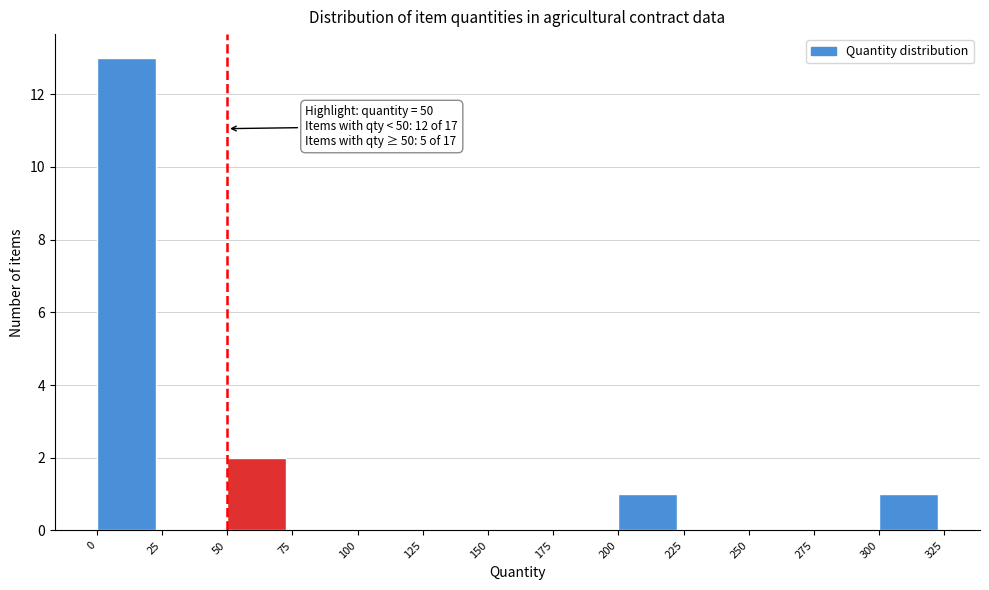

Over which range of the x-axis is the bar tallest?

0 to 25